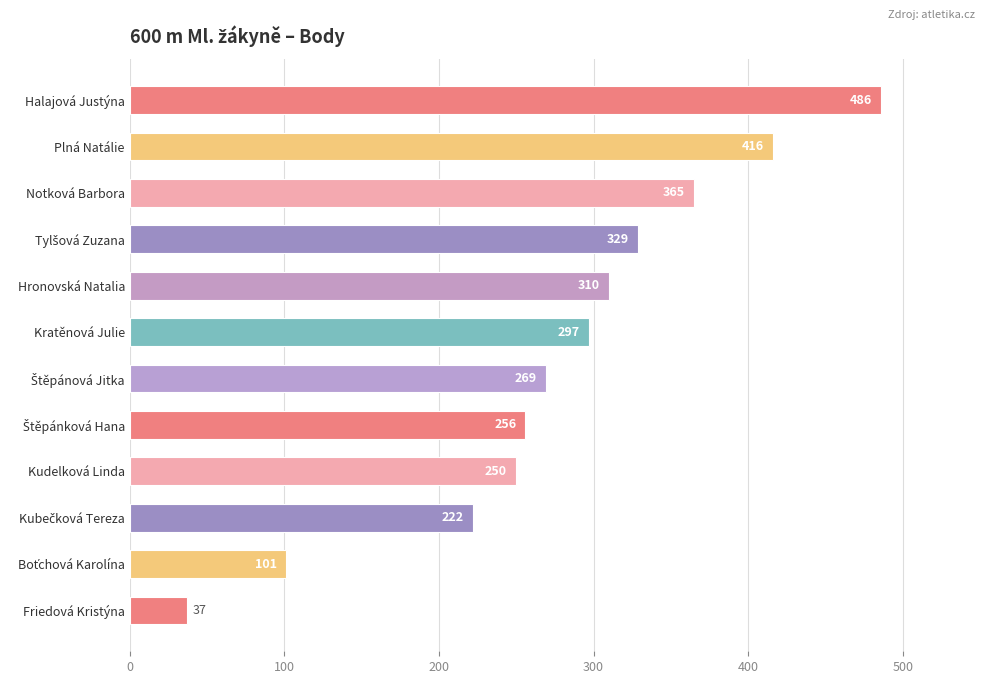

What is the difference between the maximum and second lowest values?

385